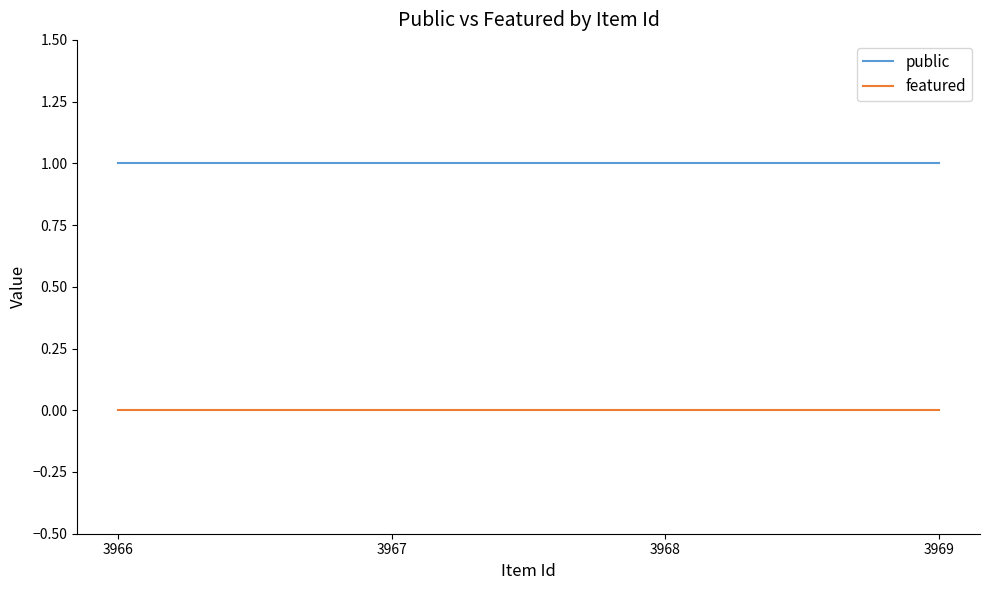

Reading left to right, extract all data points from this chart.

public: 3966=1	3967=1	3968=1	3969=1
featured: 3966=0	3967=0	3968=0	3969=0